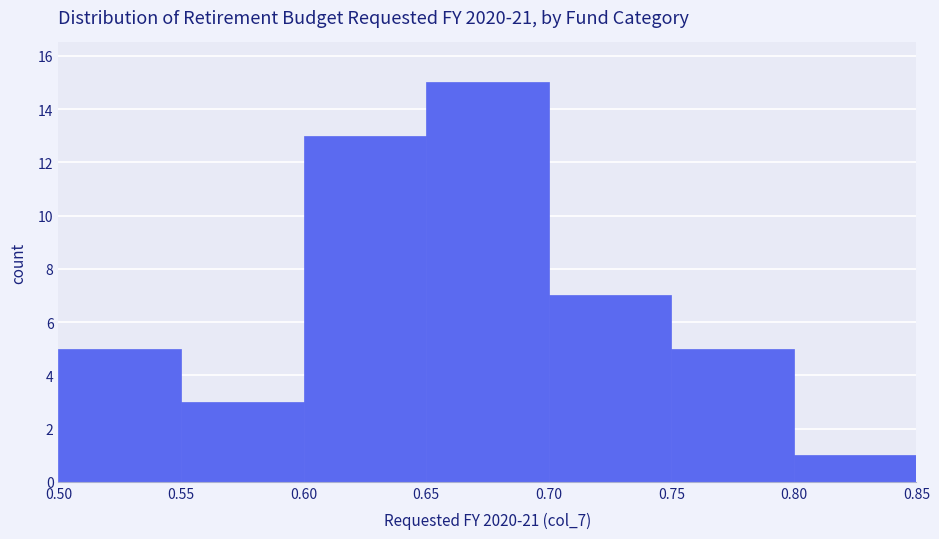

Reading left to right, list every bar in this chart as the range it spans on the x-axis followed by its height. The values are not printed on the chart, so give them approximately, as read against the axis.

0.50 to 0.55: 5
0.55 to 0.60: 3
0.60 to 0.65: 13
0.65 to 0.70: 15
0.70 to 0.75: 7
0.75 to 0.80: 5
0.80 to 0.85: 1